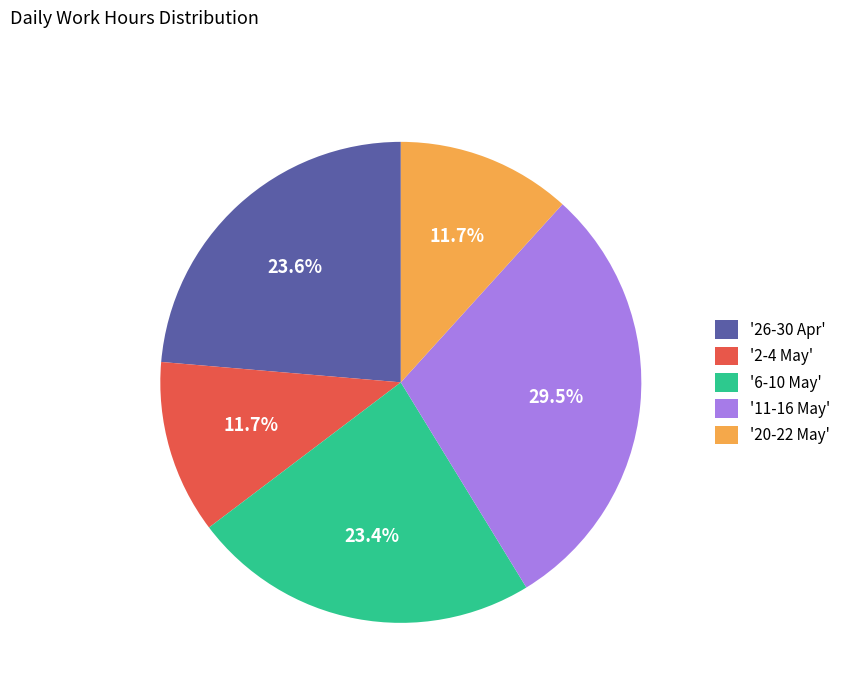

Is the sum of '6-10 May' and '11-16 May' greater than half?

Yes